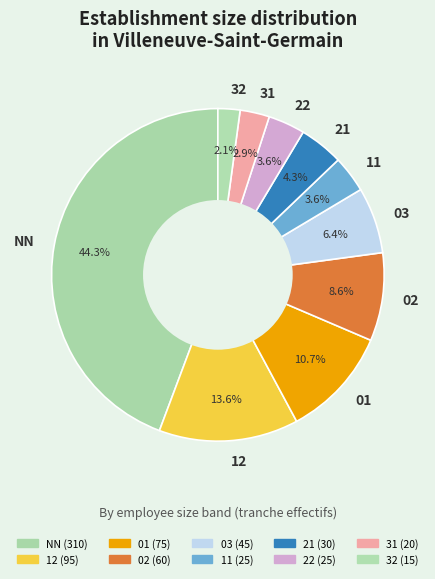

What is the ratio of the value at 02 to the value at NN?

0.2